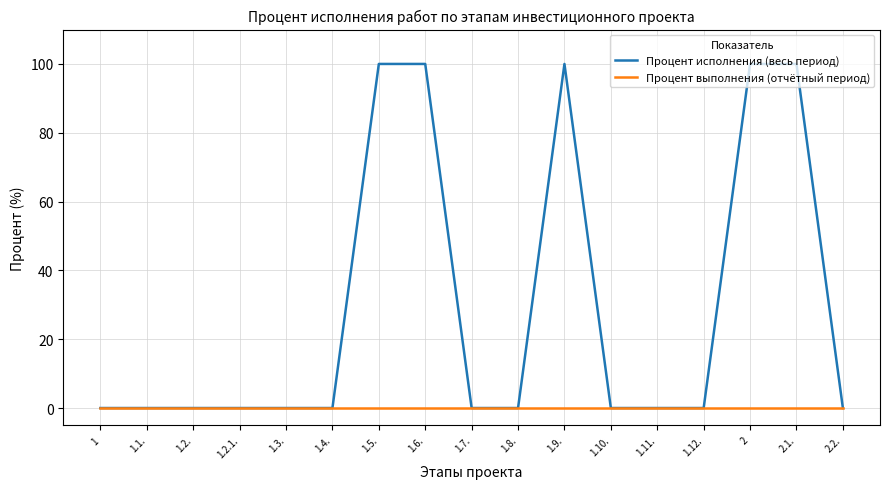

Reading left to right, extract all data points from this chart.

Процент исполнения (весь период): 0	0	0	0	0	0	100	100	0	0	100	0	0	0	100	100	0
Процент выполнения (отчётный период): 0	0	0	0	0	0	0	0	0	0	0	0	0	0	0	0	0